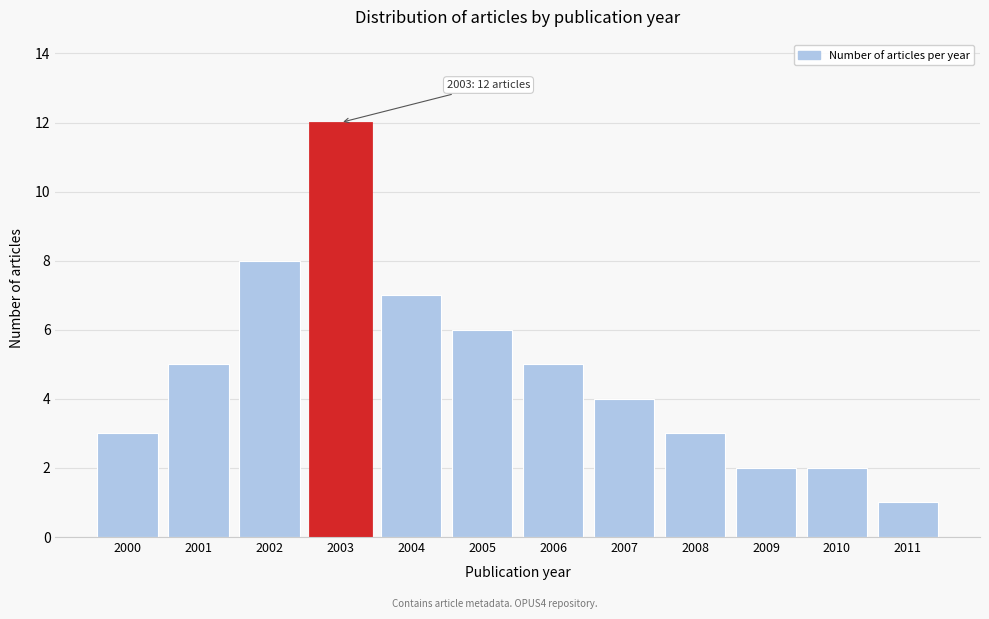

Reading left to right, what are all the values shown in this chart?

3	5	8	12	7	6	5	4	3	2	2	1